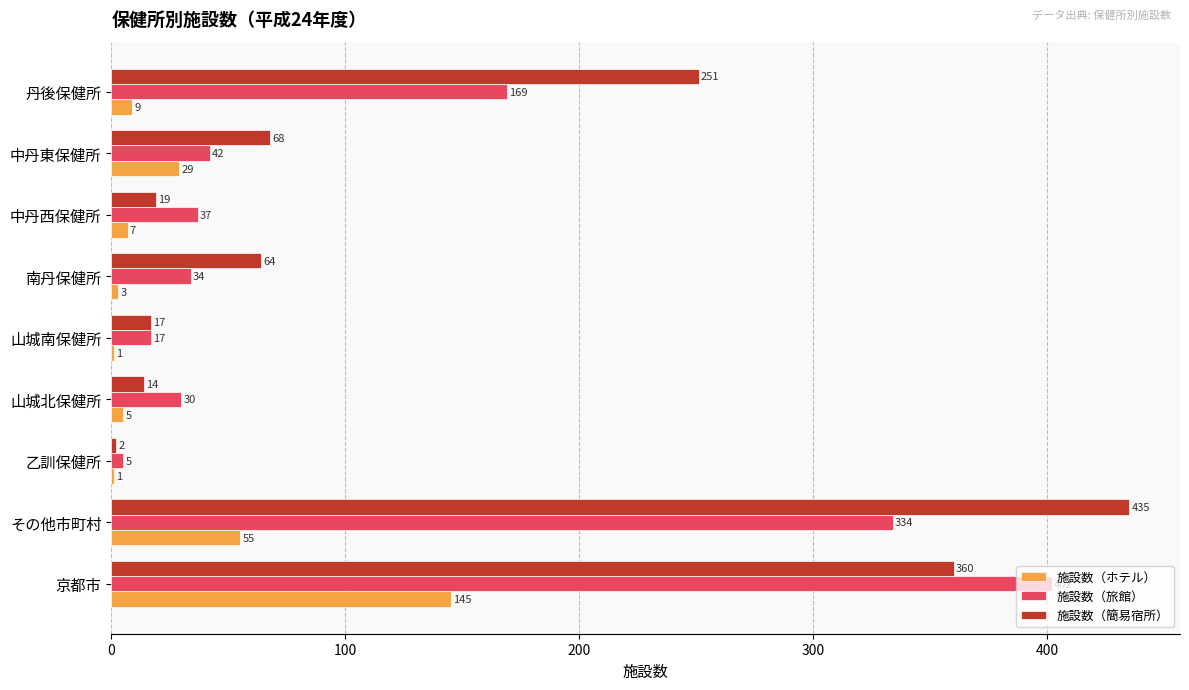

What is the sum of all 施設数（ホテル） values?

255